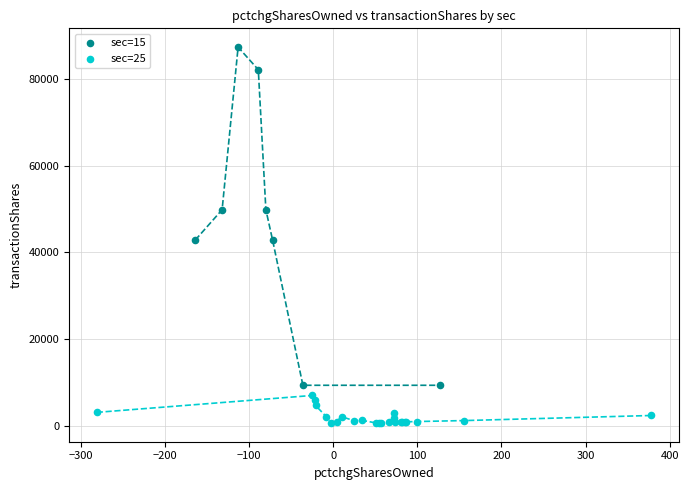

Which series reaches the minimum Y coordinate?

sec=25